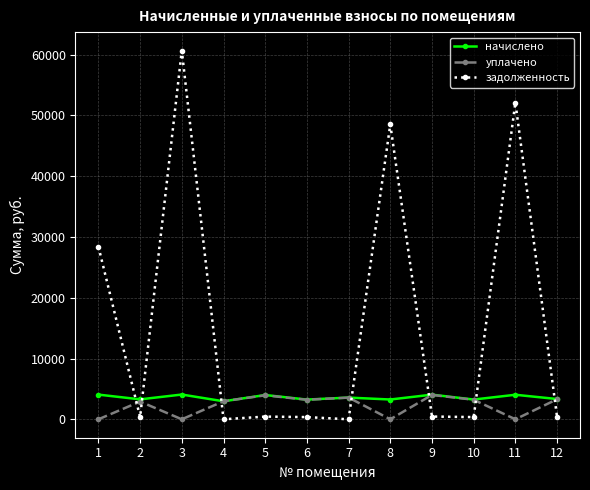

Where does the уплачено series first go above 3206?

5